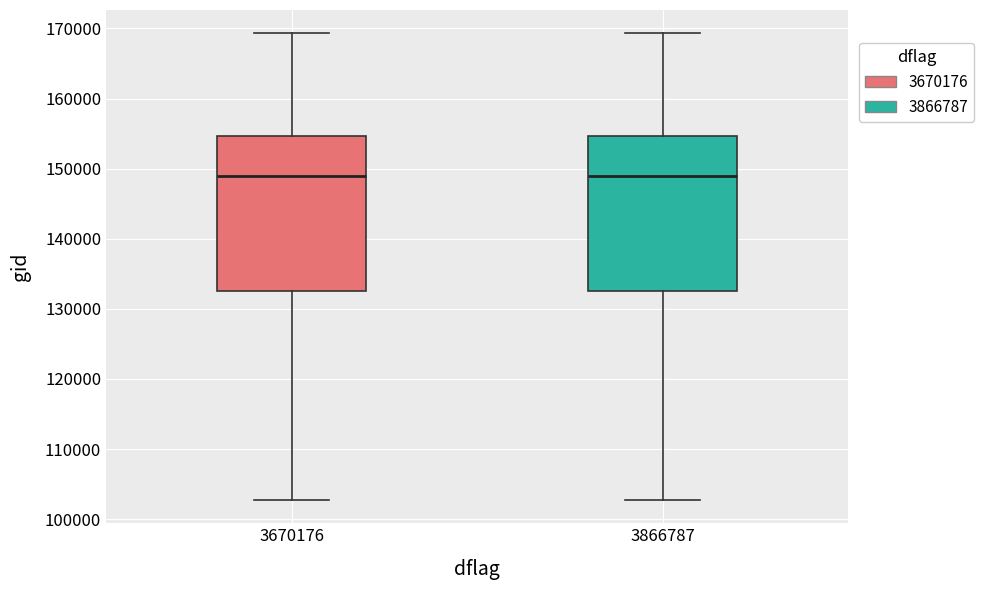

Reading left to right, transcribe this box plot: for each box, give where its median line is, the range the box spans, and where its two whiskers end, as read against the y-axis. The values are not printed on the chart, so give them approximately, as read against the axis.

3670176: median 149000, box 133000 to 155000, whiskers 103000 to 169000
3866787: median 149000, box 133000 to 155000, whiskers 103000 to 169000